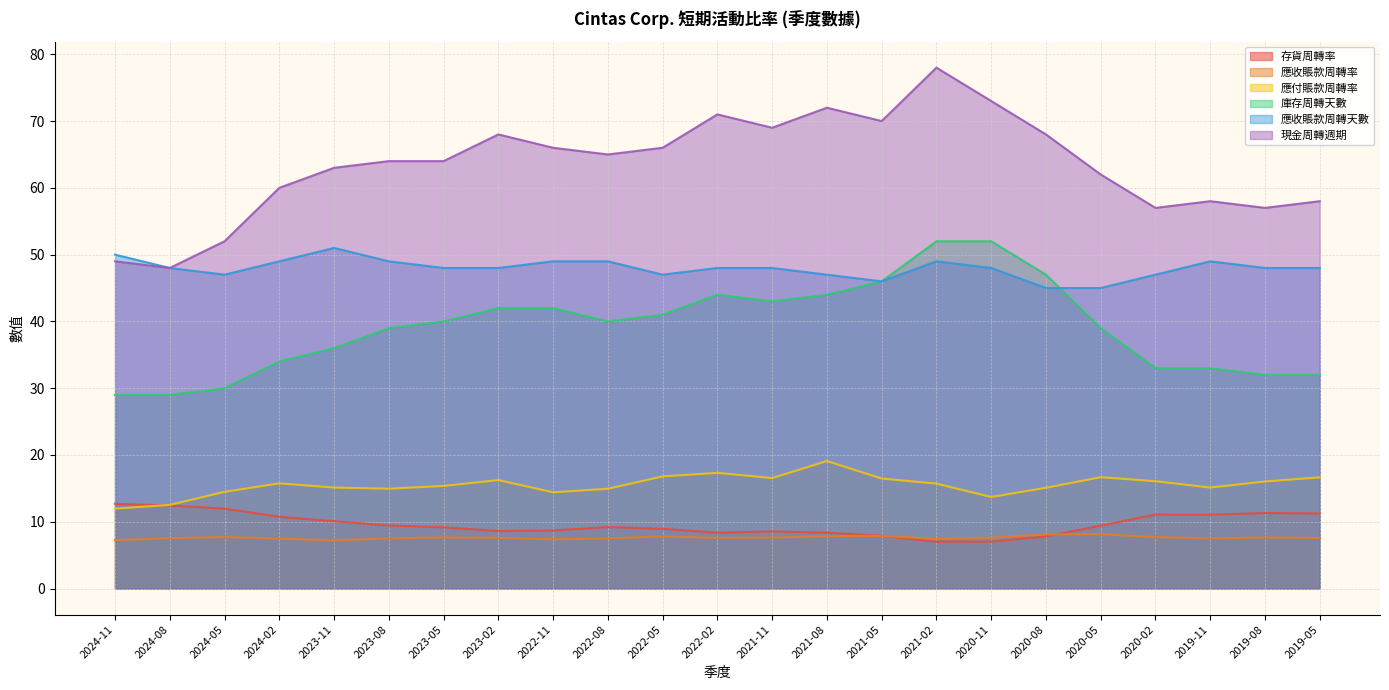

Between 2024-02 and 2019-11, which is larger?

2019-11